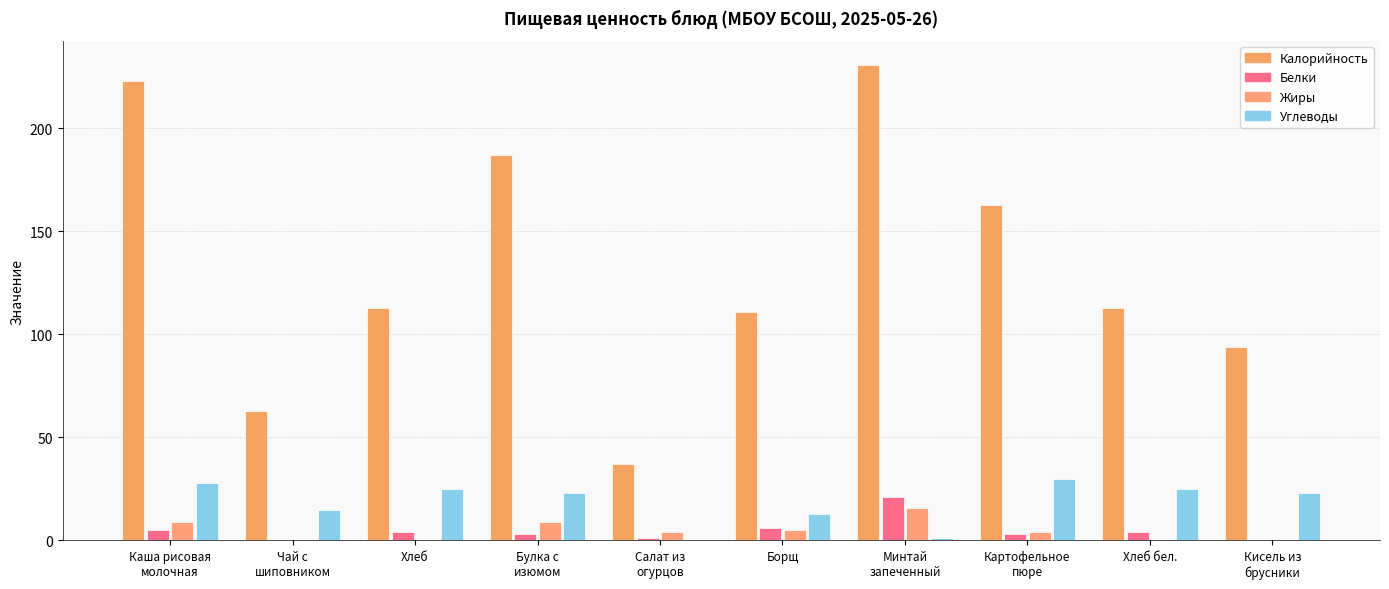

Reading left to right, transcribe all the data shown in this chart.

Калорийность: 223	63	113	187	37	111	231	163	113	94
Белки: 5	0	4	3	1	6	21	3	4	0
Жиры: 9	0	0	9	4	5	16	4	0	0
Углеводы: 28	15	25	23	0	13	1	30	25	23